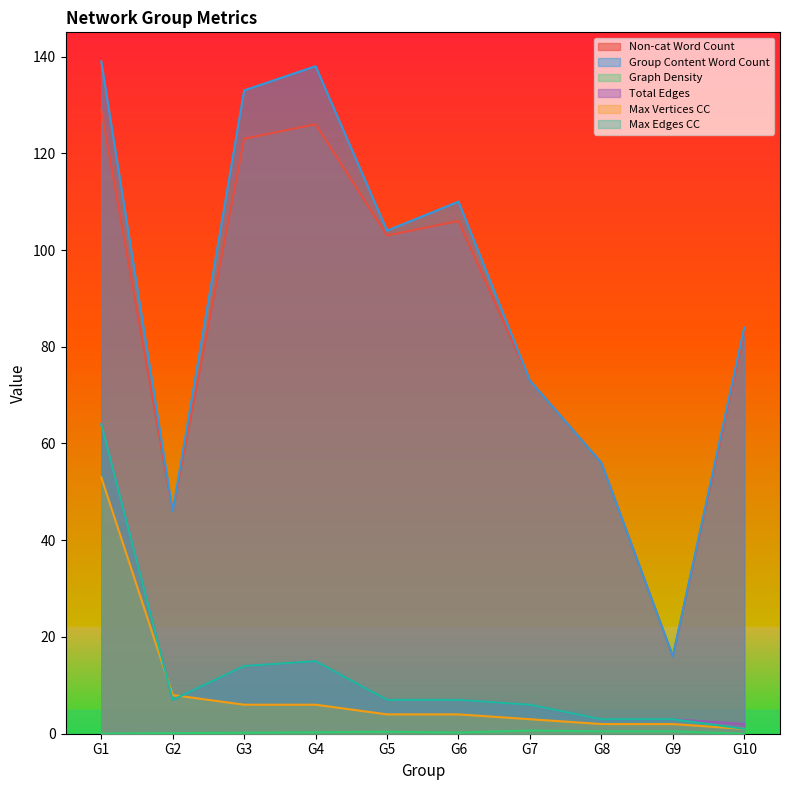

What is the value of the Total Edges point at the 2nd from the left?

7.0